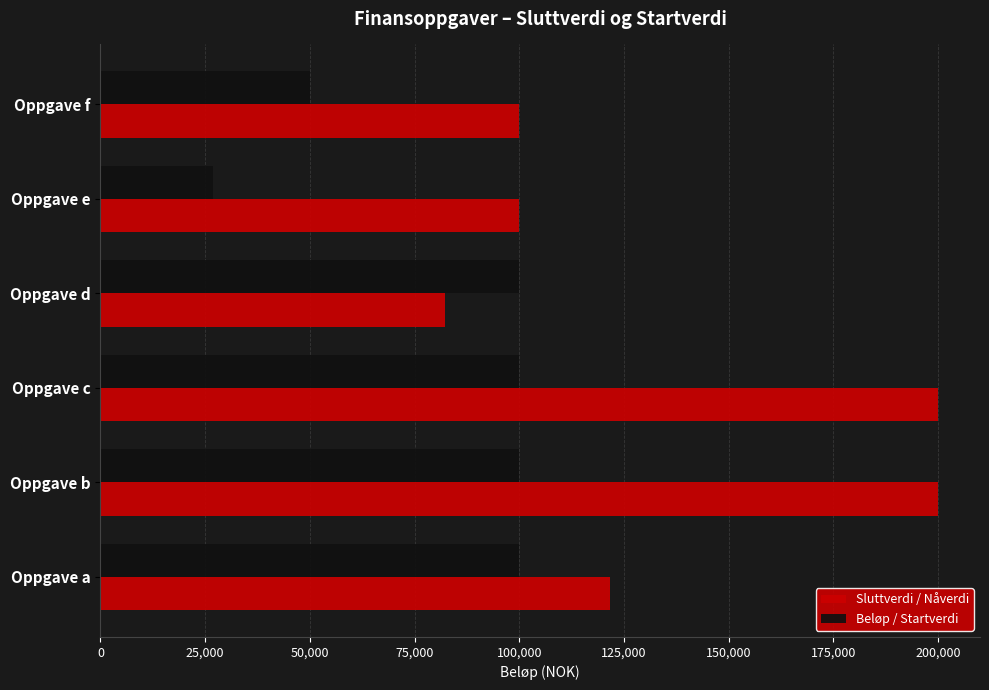

List the series in order of their peak value, highest first.

Sluttverdi / Nåverdi, Beløp / Startverdi